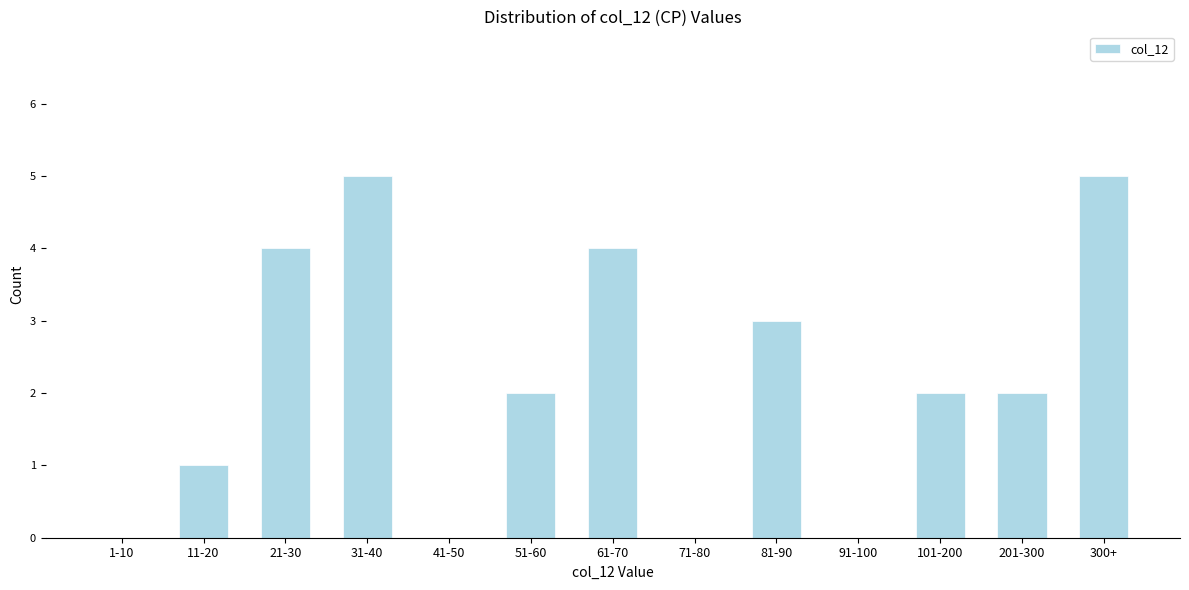

Reading right to left, what are all the values shown in this chart?

300+=5	201-300=2	101-200=2	91-100=0	81-90=3	71-80=0	61-70=4	51-60=2	41-50=0	31-40=5	21-30=4	11-20=1	1-10=0